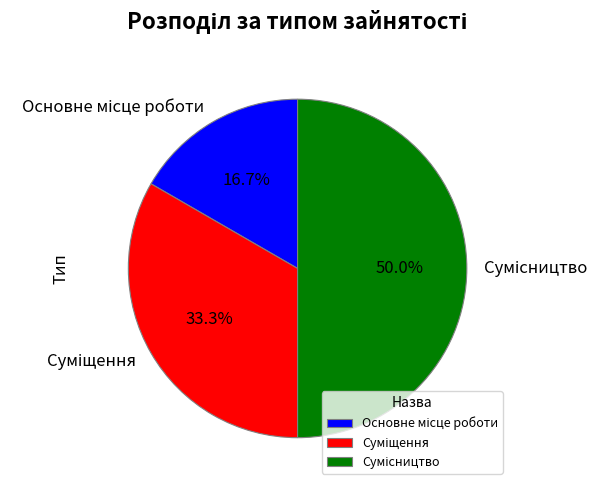

Is it true that Сумісництво is 44% of the pie?

False